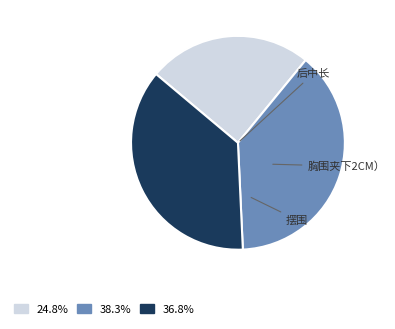

What percentage is NOT represented by 摆围?

63.2%